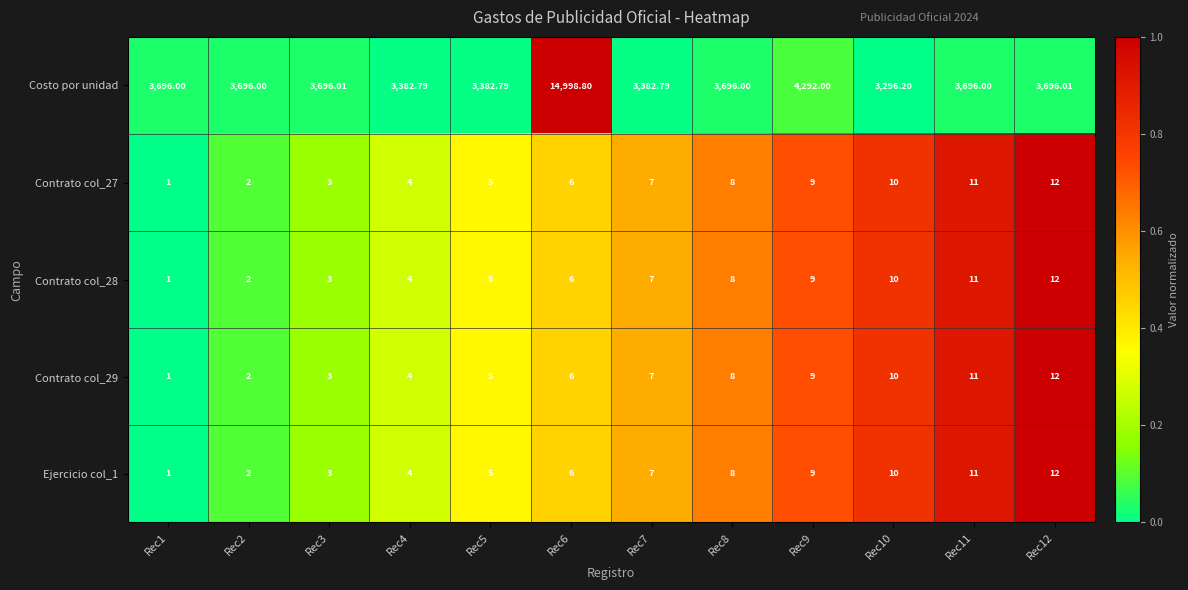

Which series has the widest spread of values?

Costo por unidad